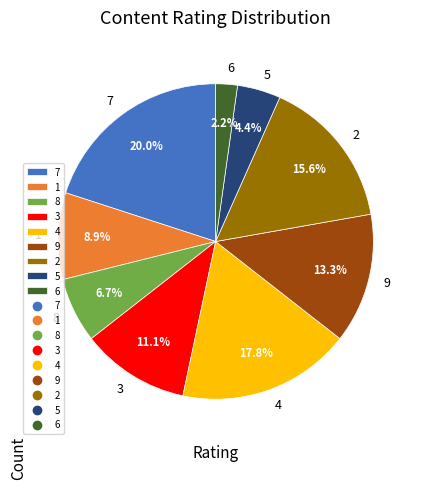

To the nearest percent, what is the difference between the 3 and 4 slice percentages?

7%